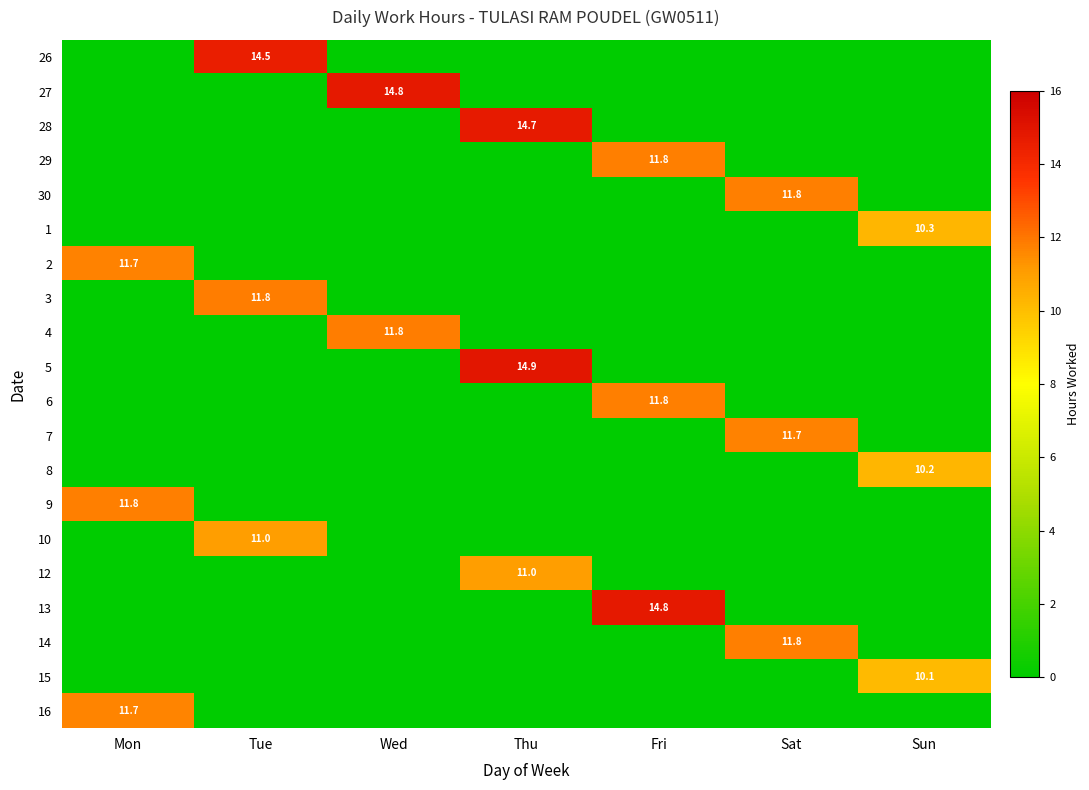

Between Wed and Sun, which series saw the biggest shift?

27